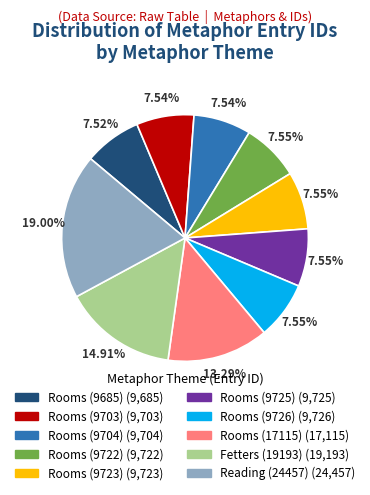

The Rooms (9685) slice represents 1% of the pie. True or false?

False